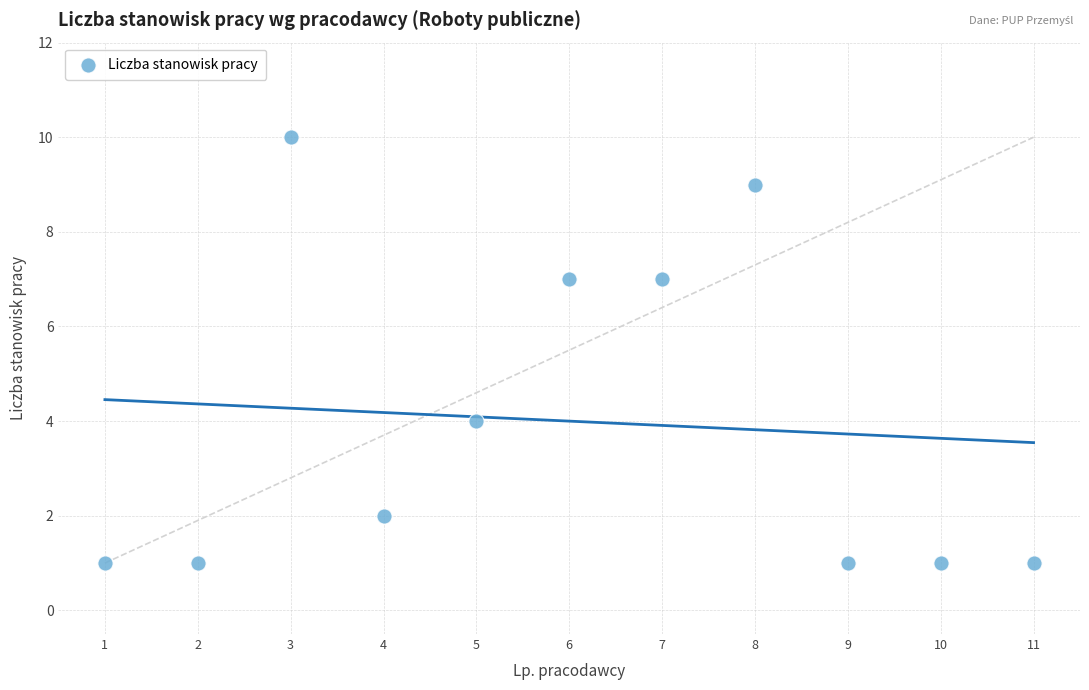

What is the range of Y values (max minus min)?

9